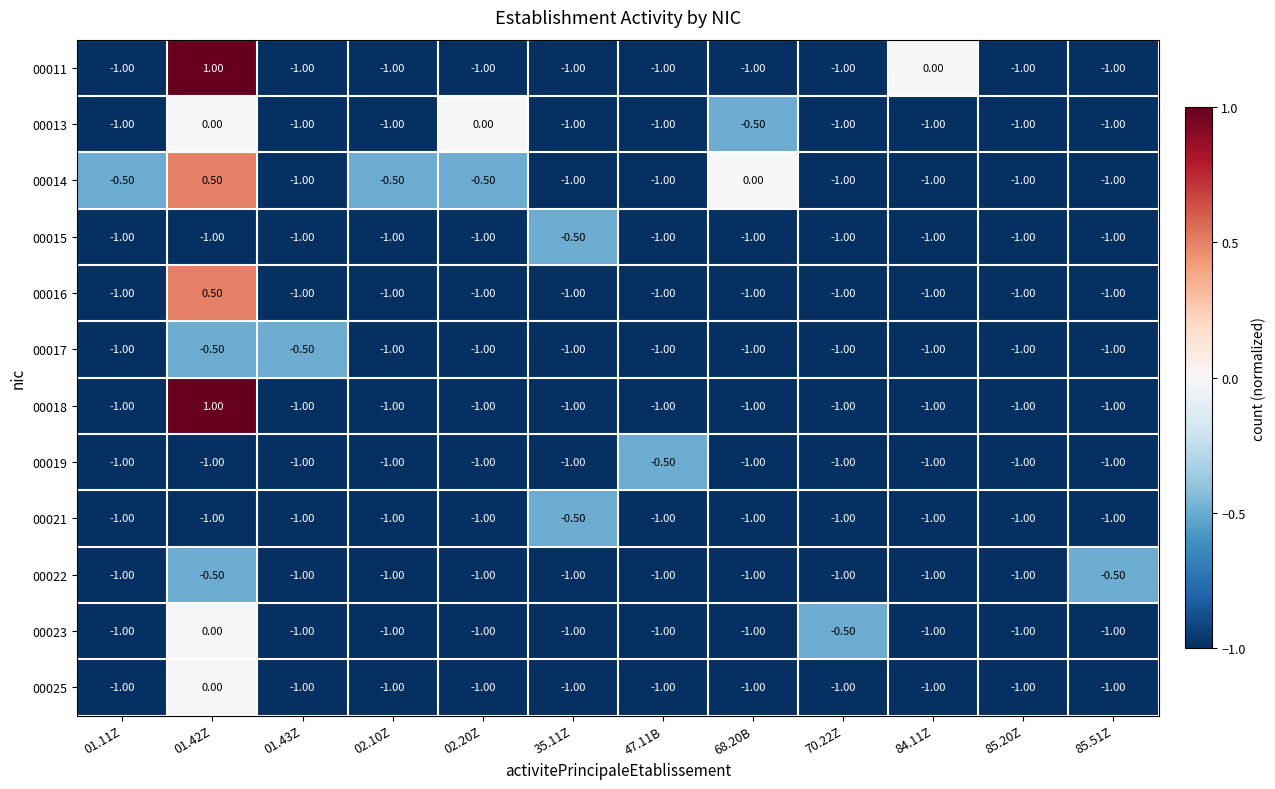

Between 47.11B and 85.20Z, which series saw the biggest shift?

00019